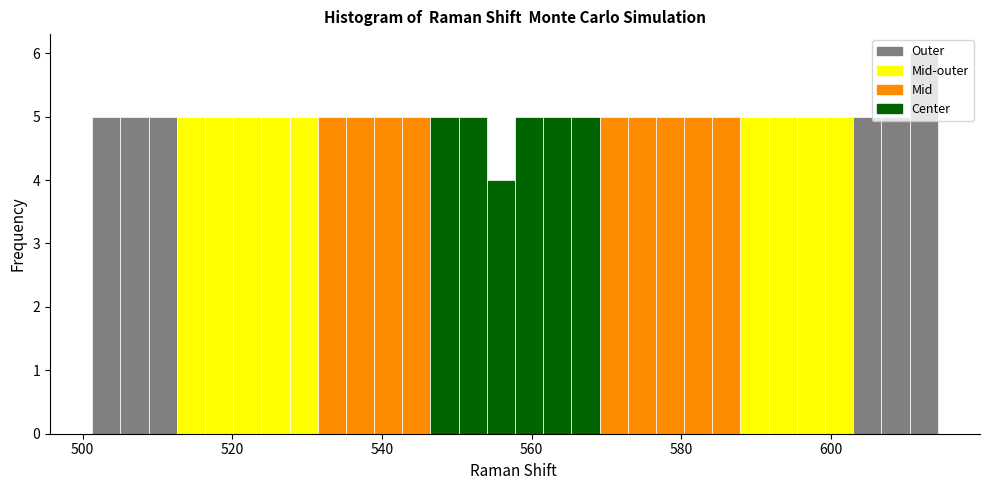

Read against the x-axis, roughly where is the centre of the tallest bar?

612